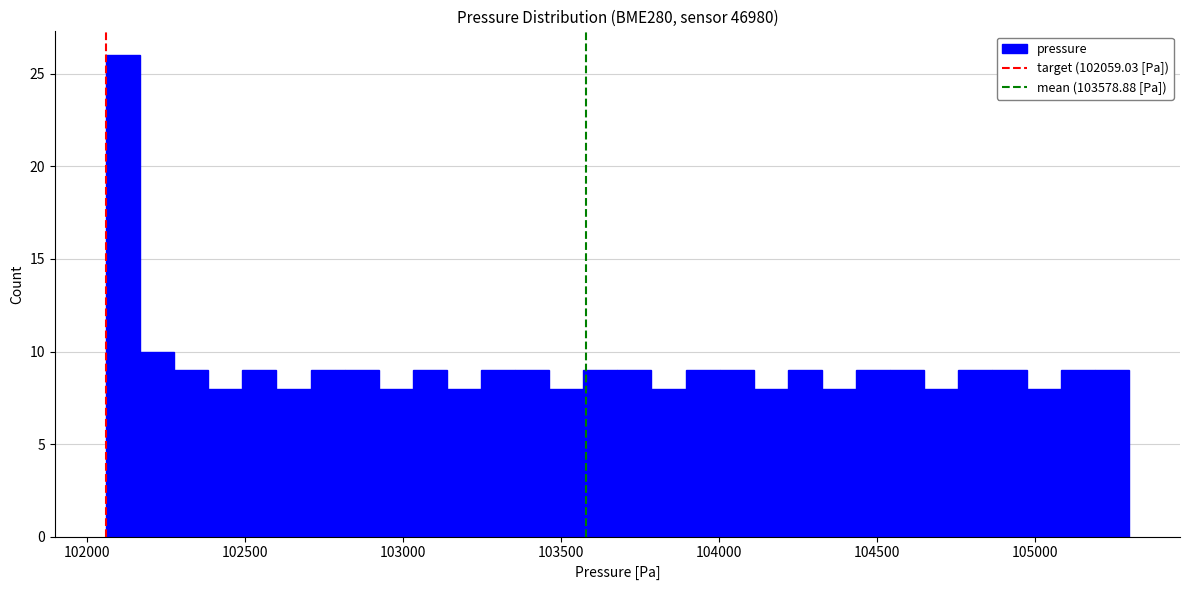

Around what value on the x-axis is the tallest bar? Give the approximate position of its centre, as read against the axis.

102100